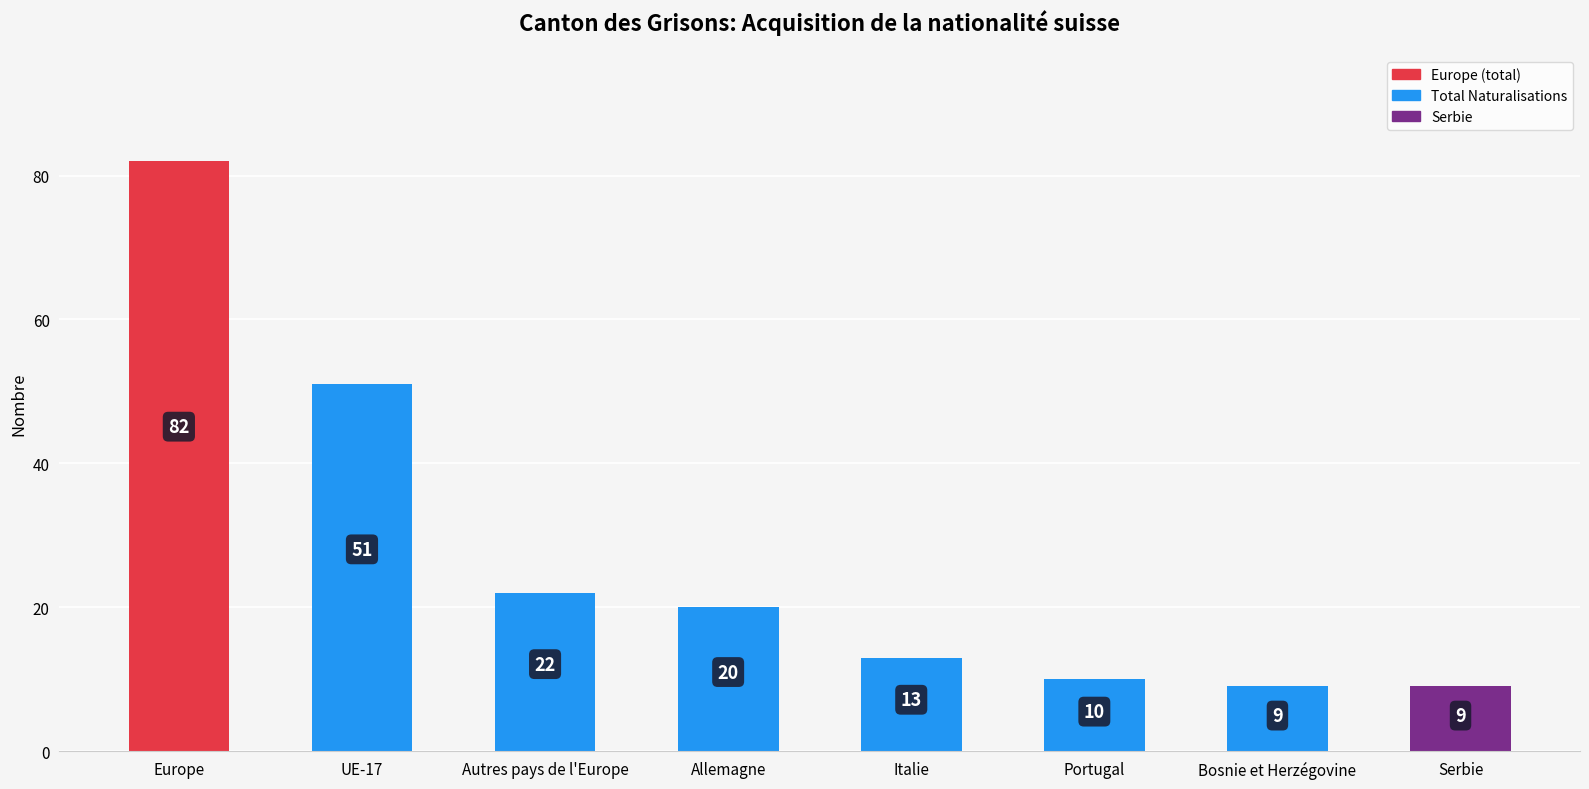

What is the label of the 7th bar from the right?

UE-17